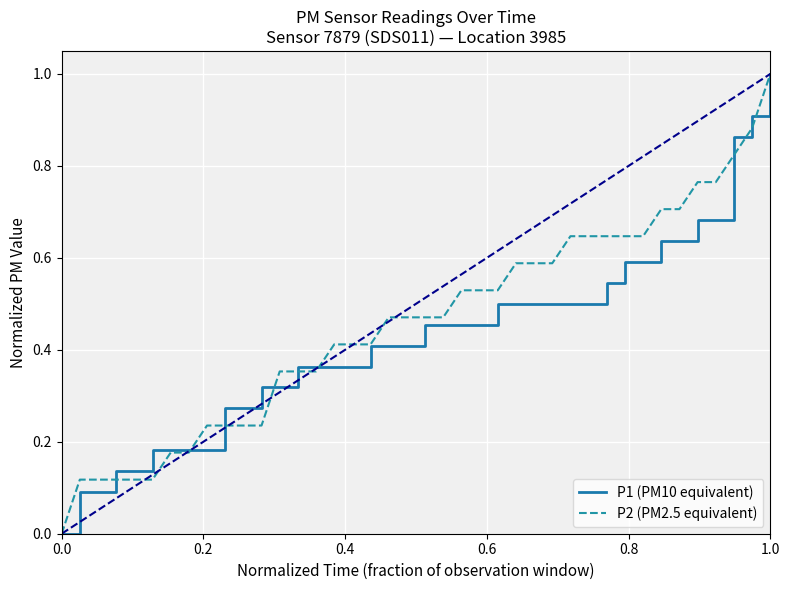

What is the maximum value for P1 (PM10 equivalent)?

1.0